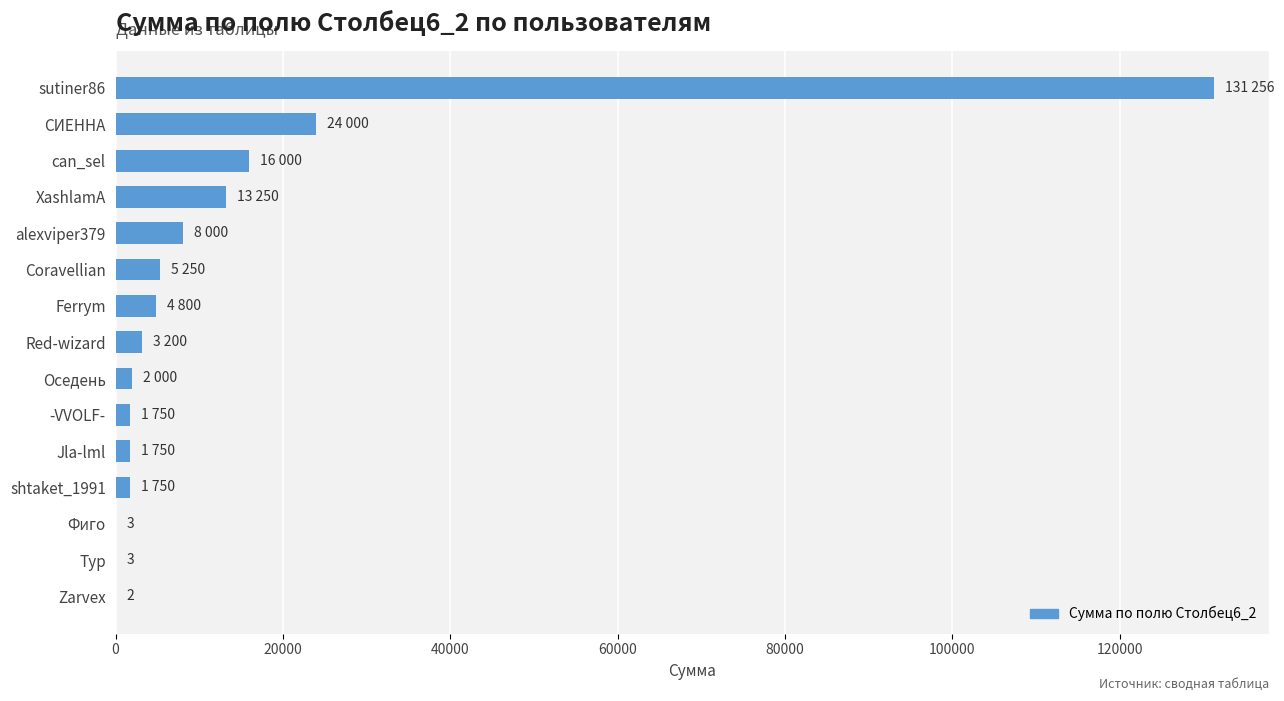

What is the sum of all values?

213014